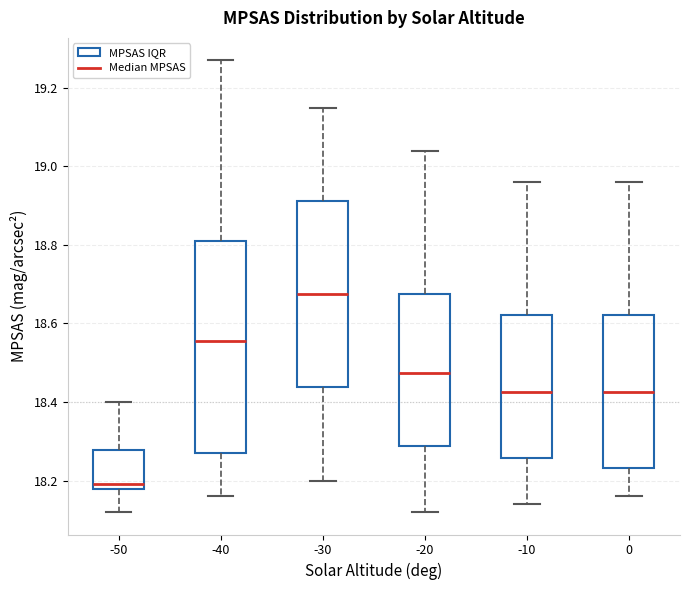

Where does the median line of the box at x = -20 sit on the y-axis? The values are not printed on the chart, so give them approximately, as read against the axis.

18.48